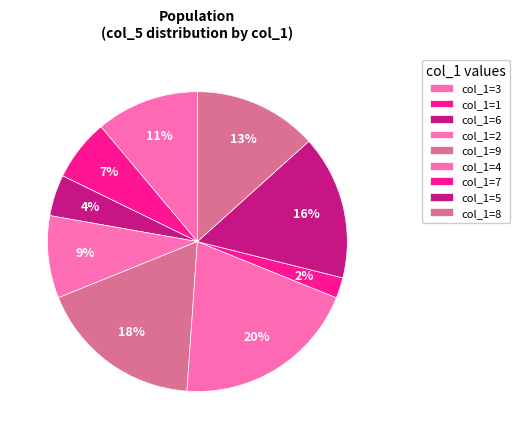

Which category has the smallest portion of the pie?

col_1=7